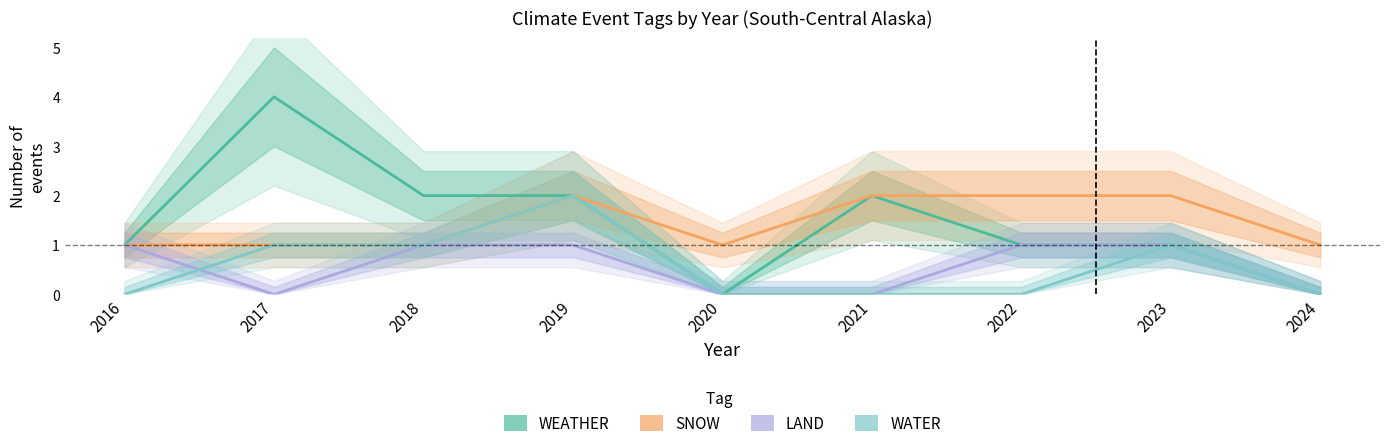

What is the sum of all WATER values?

5